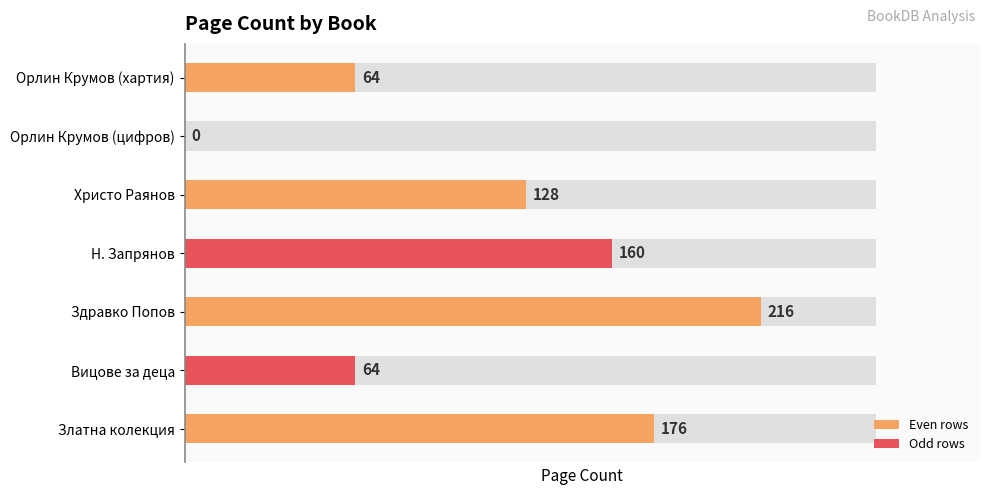

True or false: the data shows 176 at Златна колекция.

True